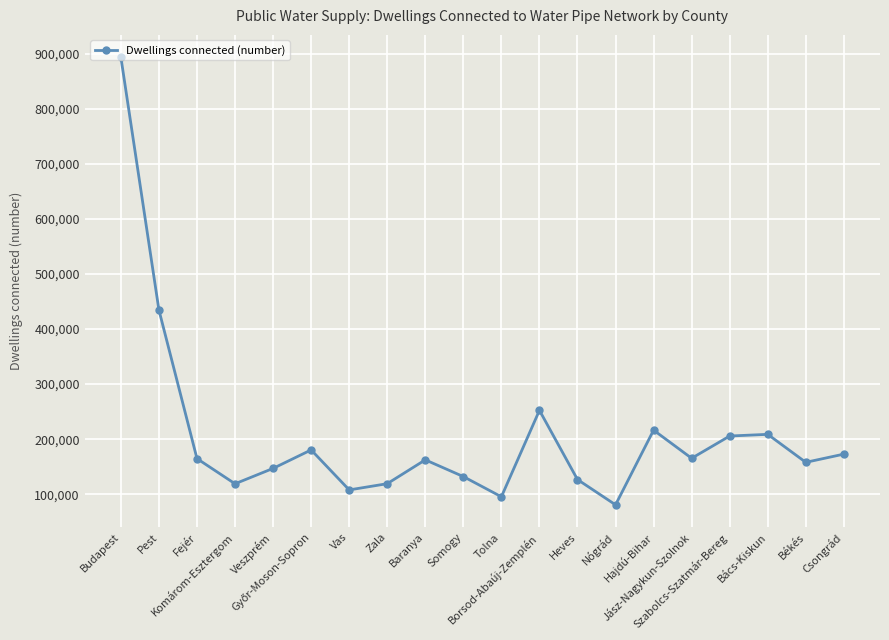

What is the average value?

207163